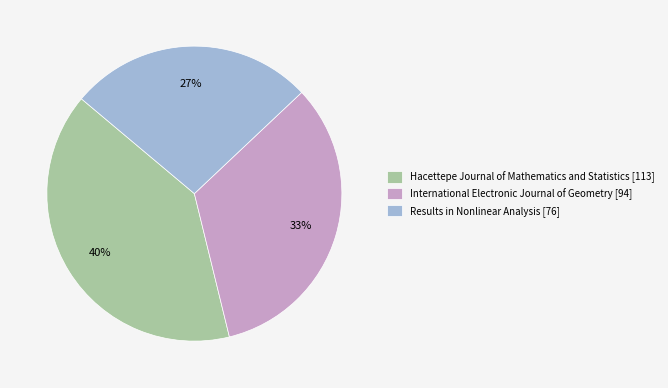

To the nearest percent, what portion does International Electronic Journal of Geometry represent?

33%